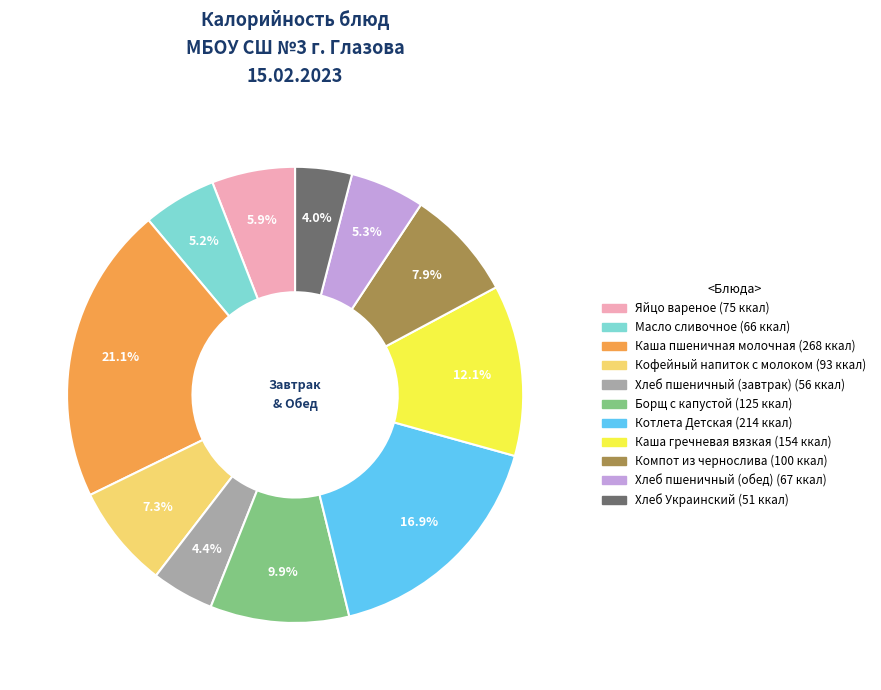

To the nearest percent, what is the average slice percentage?

9%